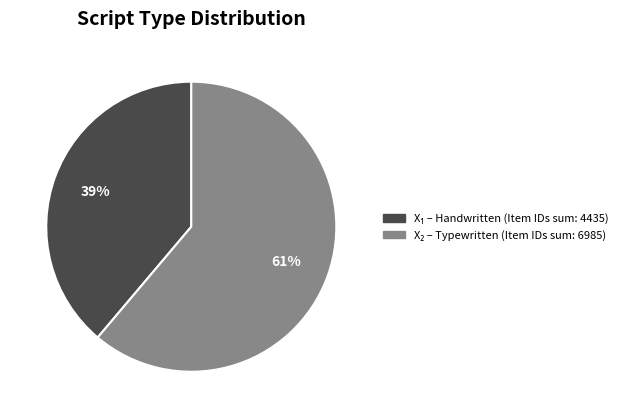

How many segments does this pie chart have?

2